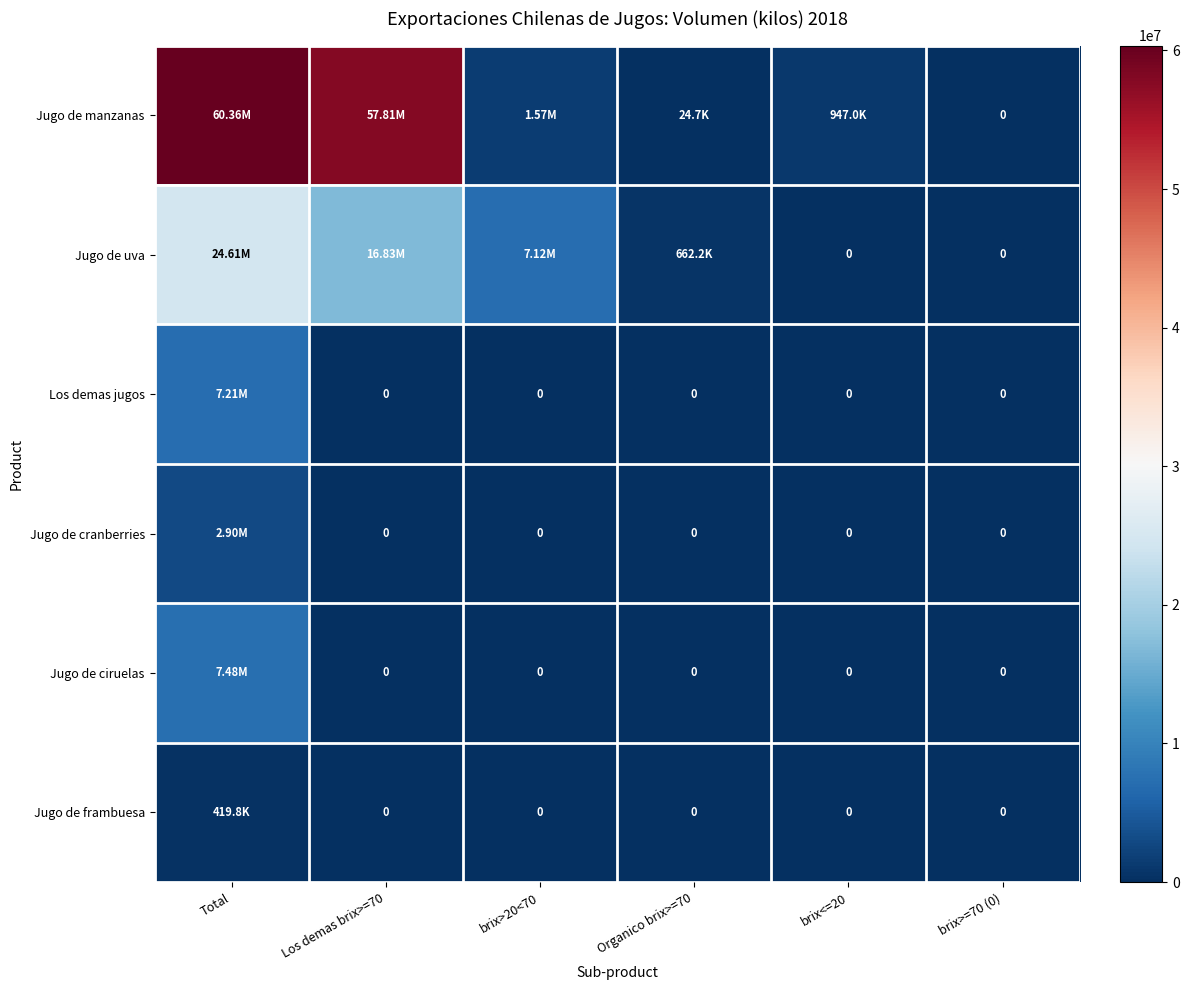

What is the total value across all series at brix<=20?

947017.1